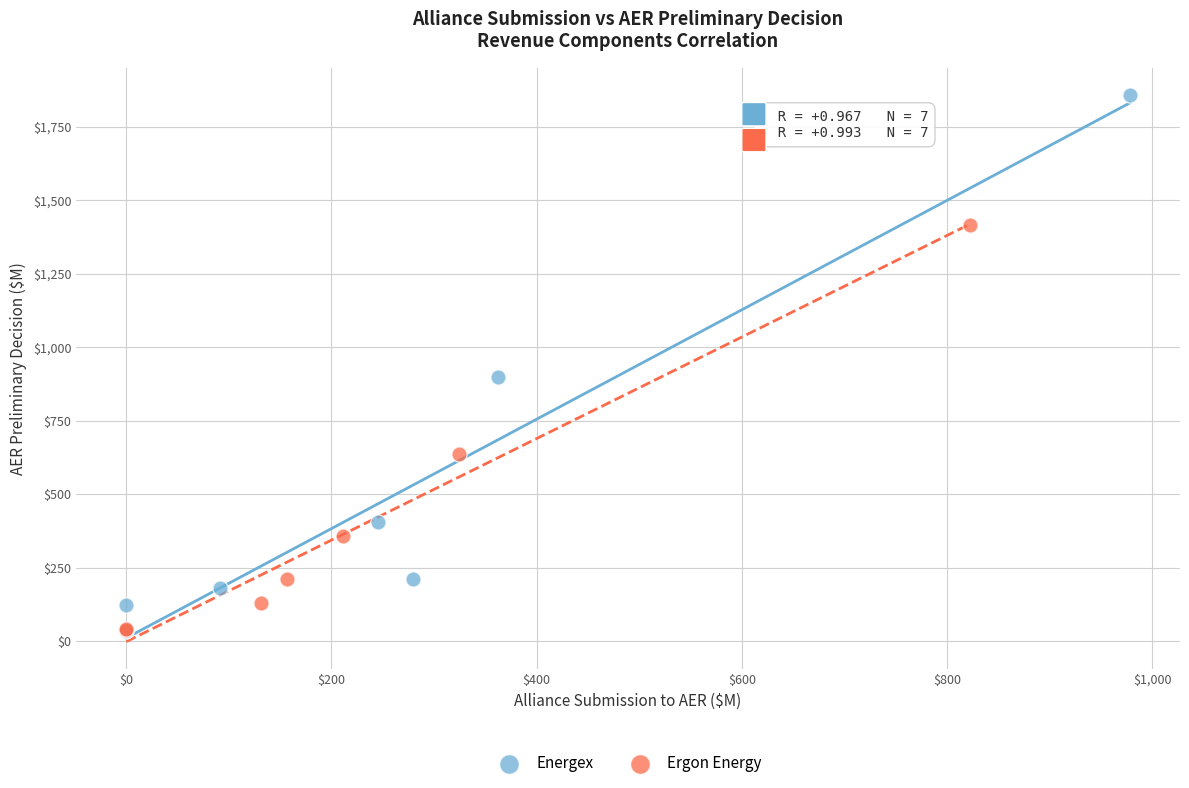

Which series has the widest spread of Y values?

Energex